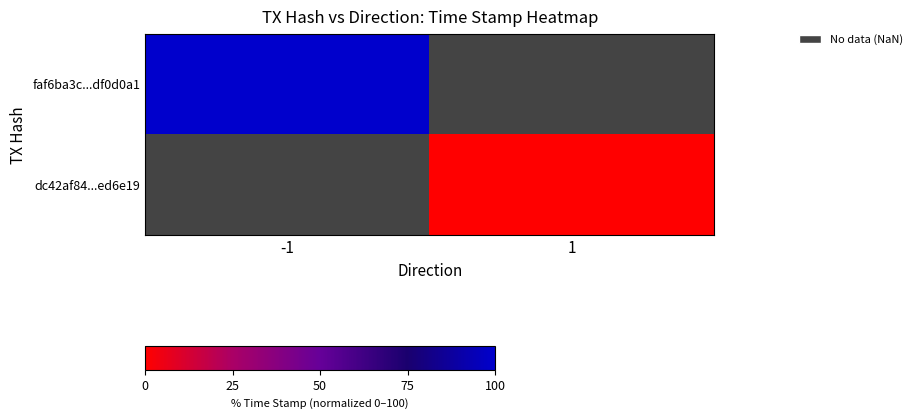

Rank the series by their maximum value, from highest to lowest.

faf6ba3c...df0d0a1, dc42af84...ed6e19